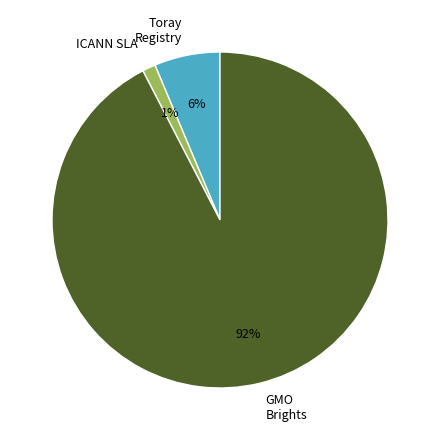

Combined, do ICANN SLA and GMO Brights account for over 50%?

Yes